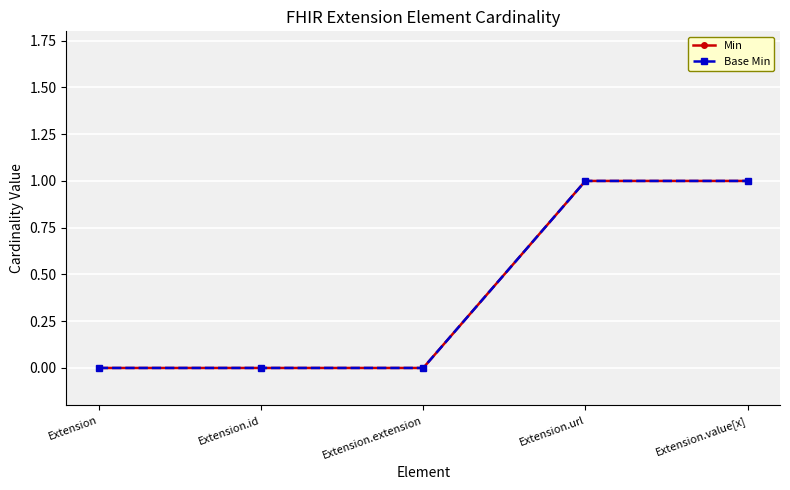

True or false: Base Min and Min cross at least once.

False